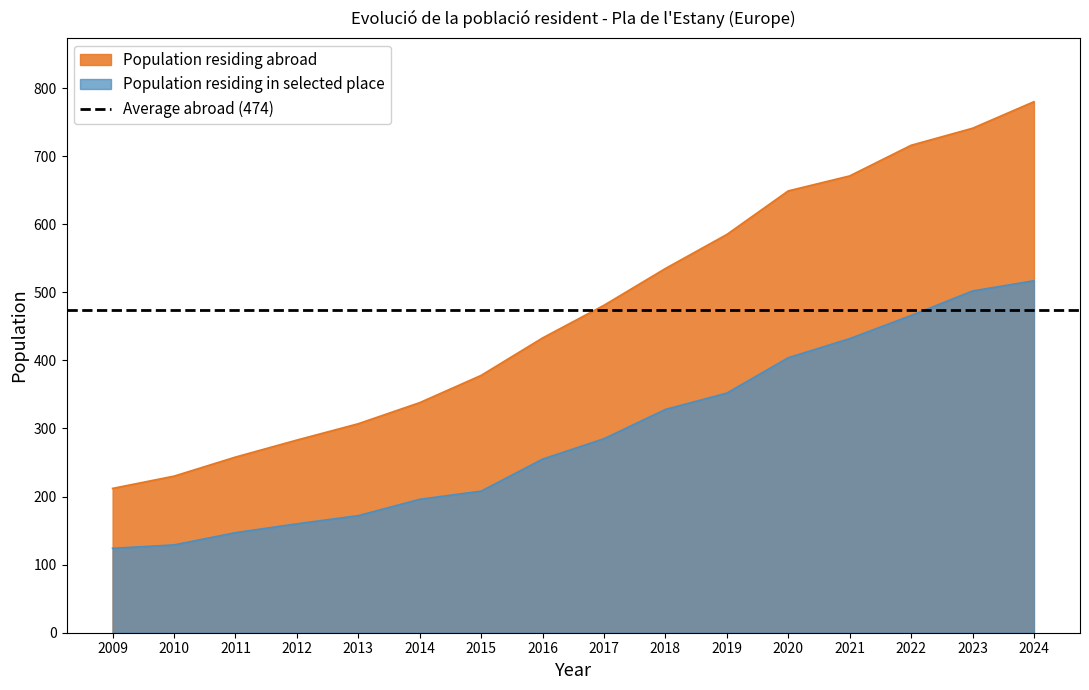

True or false: Population residing abroad and Population residing in selected place cross at least once.

False